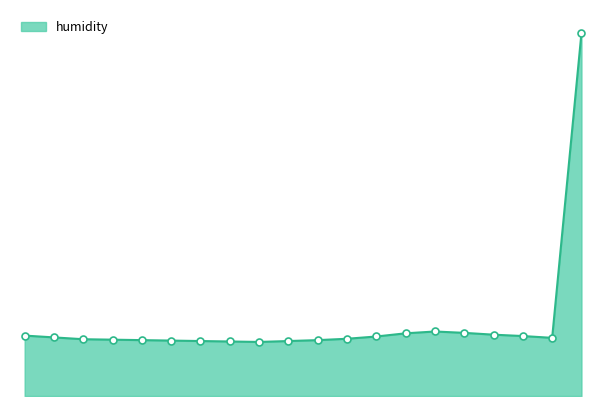

Is this an area chart (filled region under the line)?

Yes